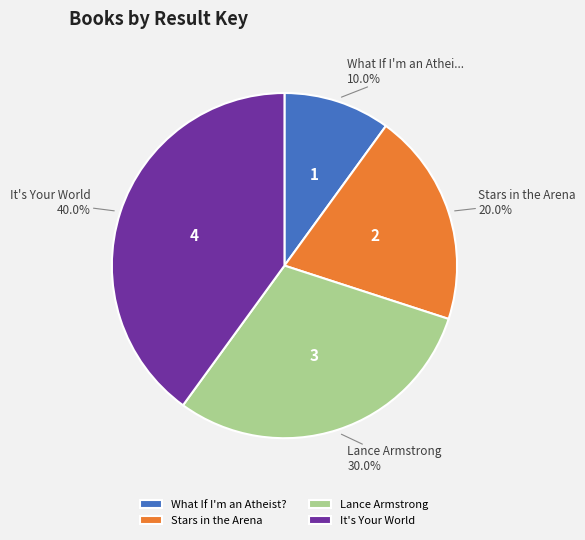

To the nearest percent, what portion does Lance Armstrong represent?

30%